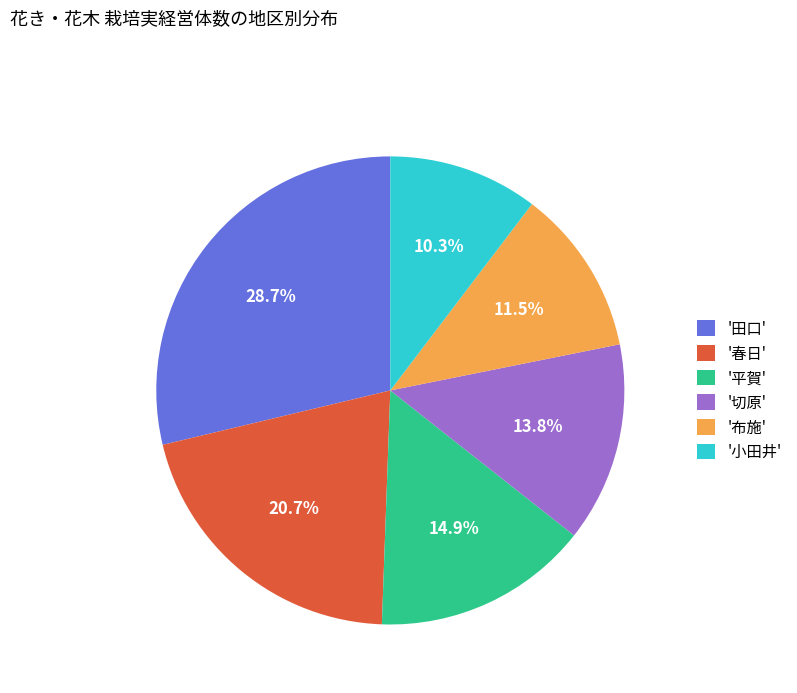

To the nearest percent, what is the average slice percentage?

17%